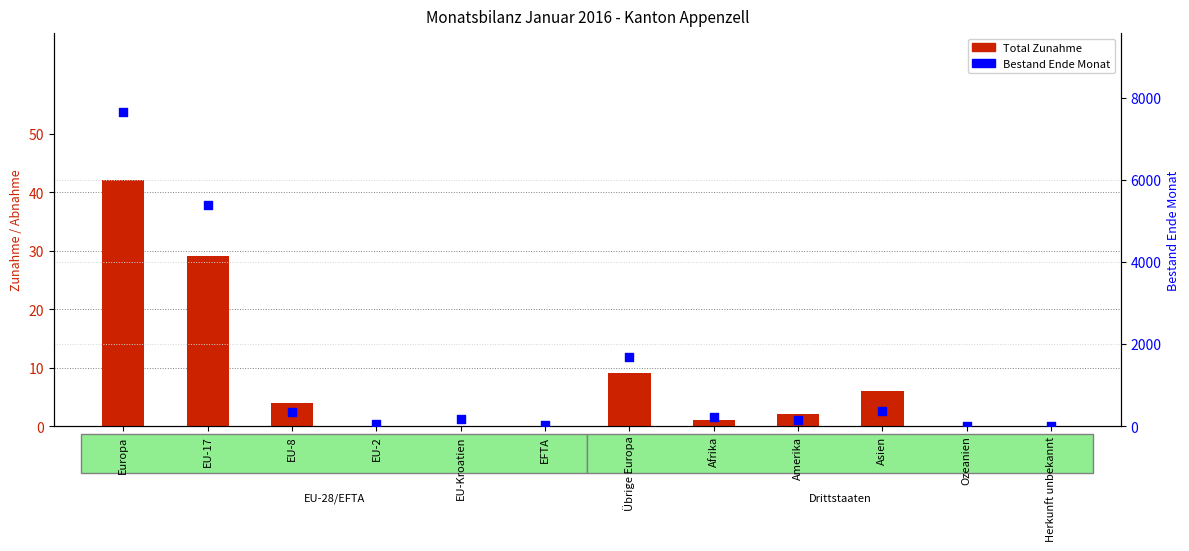

What are all the series names shown in the legend?

Total Zunahme, Bestand Ende Monat